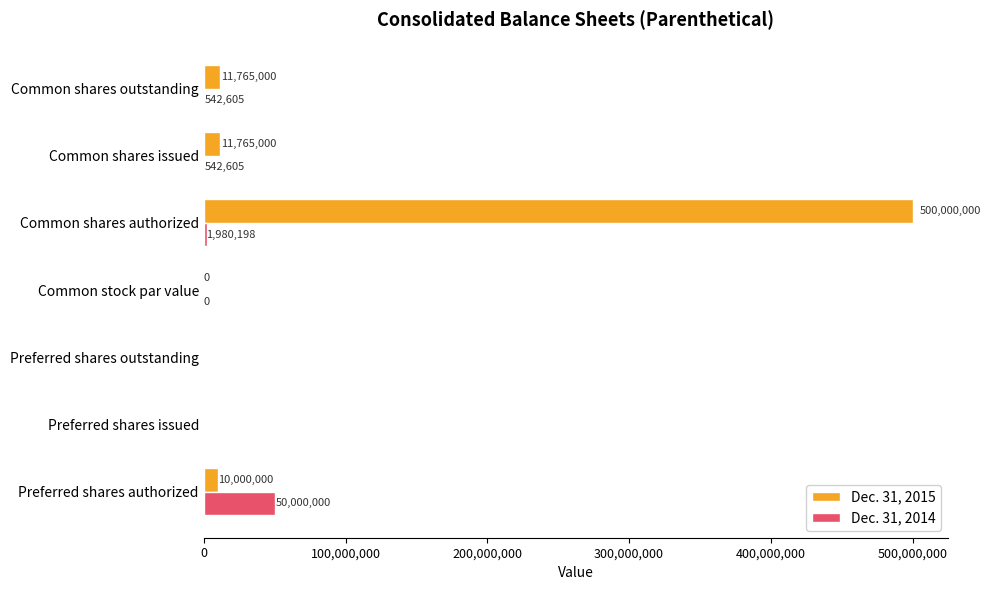

What value does the Dec. 31, 2014 series have at Preferred shares authorized?

50000000.0